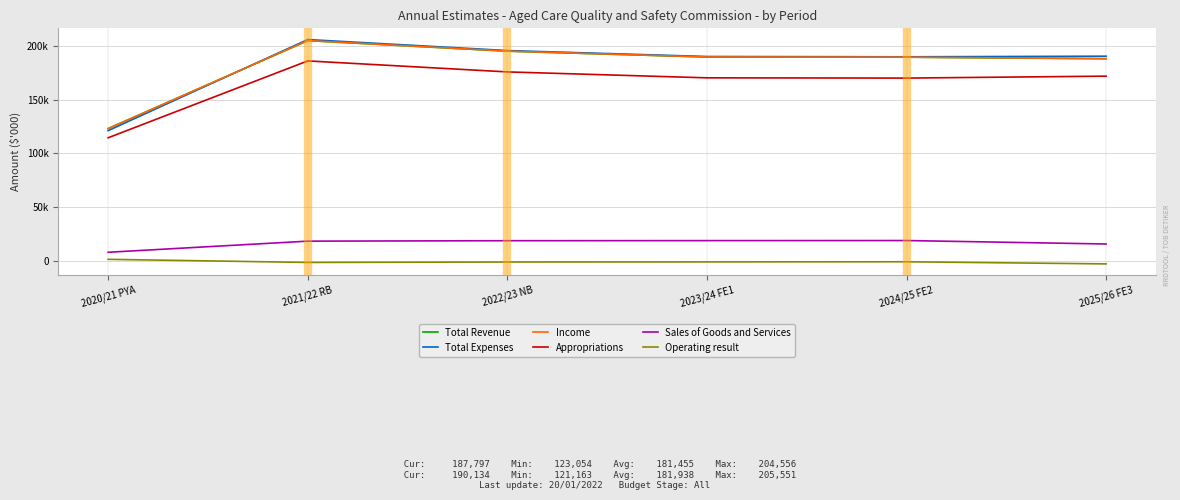

What is the difference between the second highest and second lowest values in the Income series?

6974